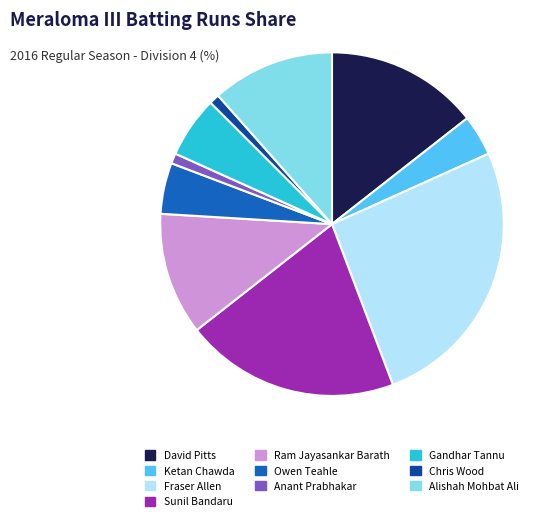

Is it true that Owen Teahle is 5% of the pie?

True